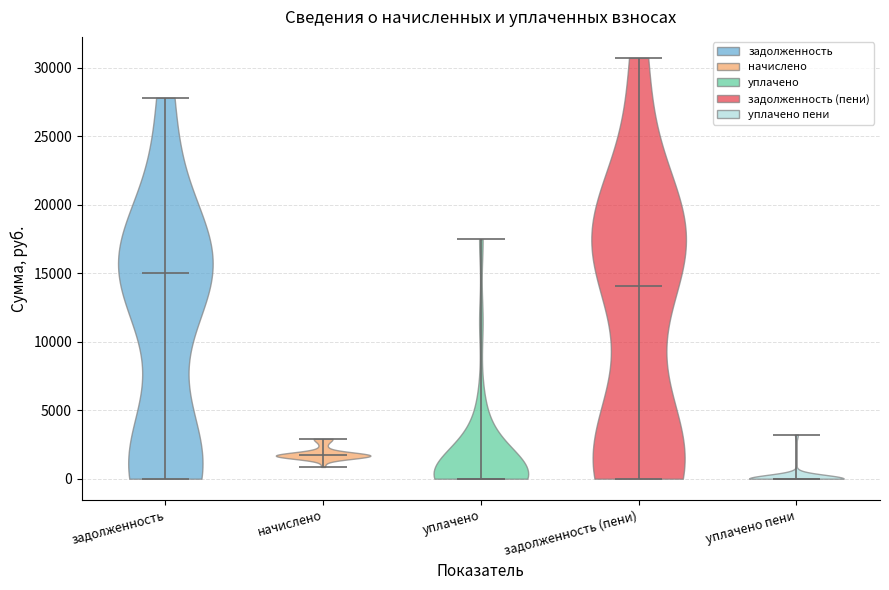

Reading left to right, read every violin against the y-axis: where its median line is, and the lowest and highest points it reaches. The values are not printed on the chart, so give them approximately, as read against the axis.

задолженность: median line 15000, lowest point 0, highest point 28000
начислено: median line 1500, lowest point 1000, highest point 3000
уплачено: median line 0, lowest point 0, highest point 17500
задолженность (пени): median line 14000, lowest point 0, highest point 30500
уплачено пени: median line 0, lowest point 0, highest point 3000